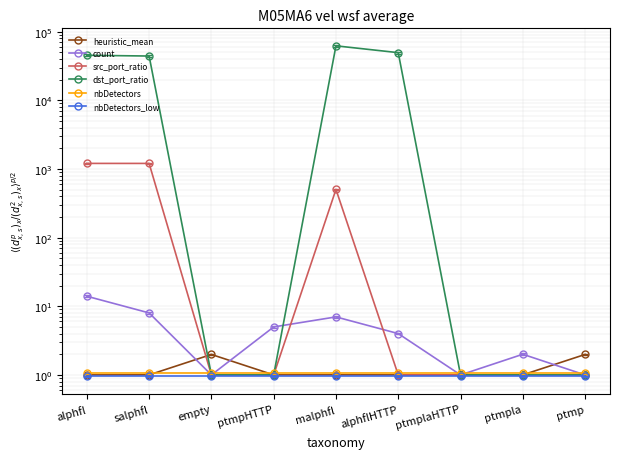

Between ptmpla and ptmp, which series saw the biggest shift?

count